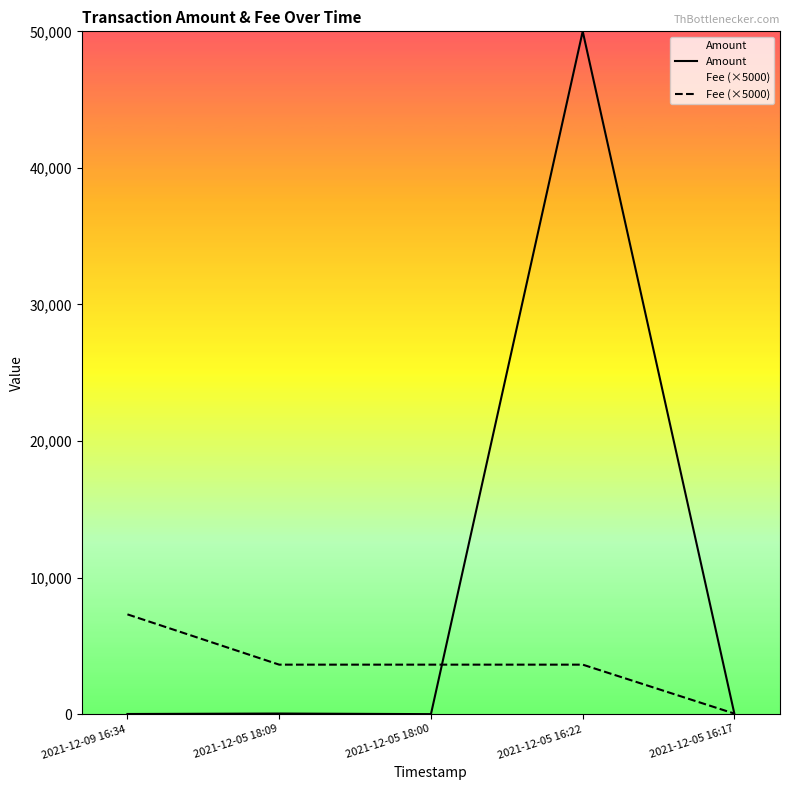

What is the average value of the Amount series?

10010.8